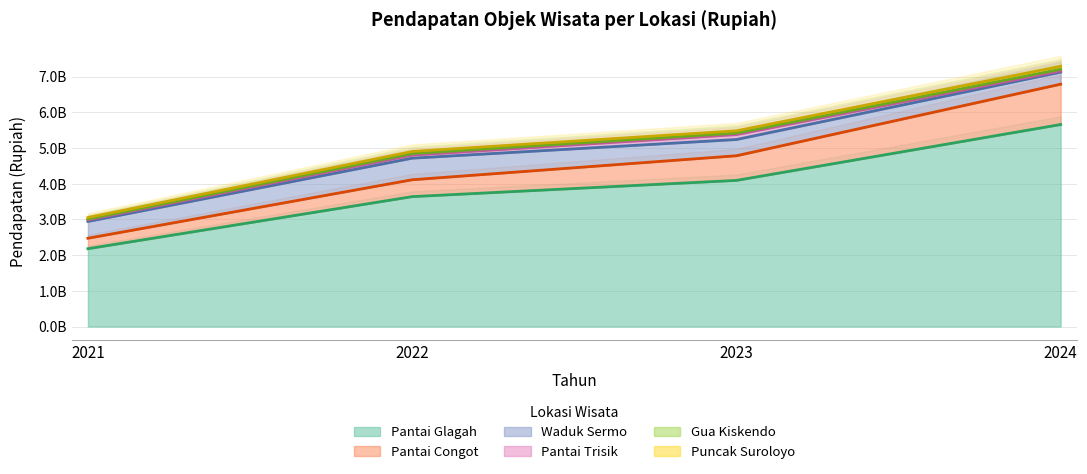

At which label is Pantai Glagah closest to 3920117000?

2023